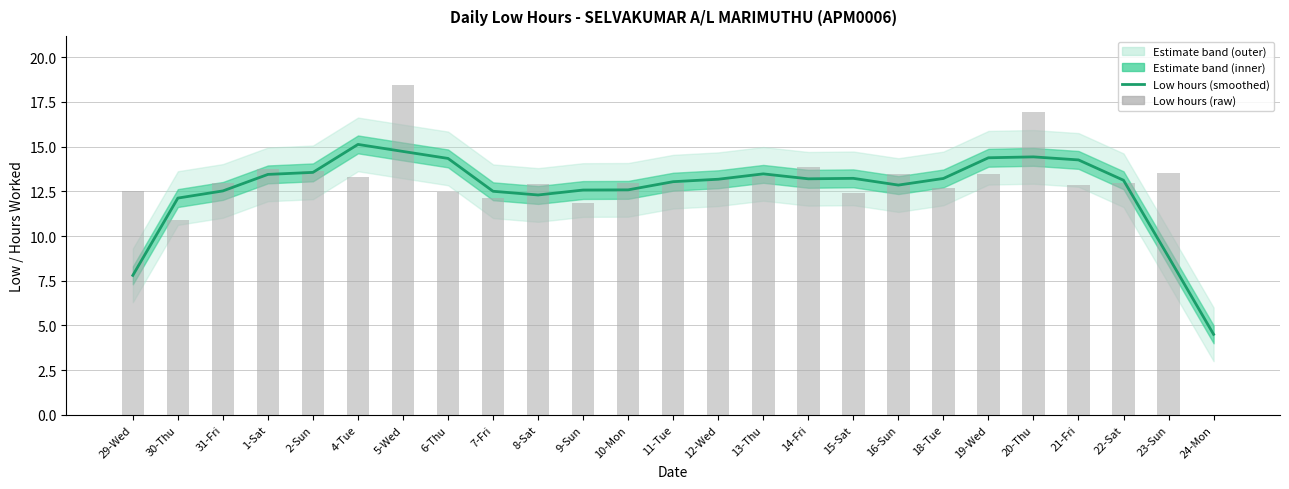

What is the value of the Low hours (smoothed) bar at the 17th from the left?

13.2